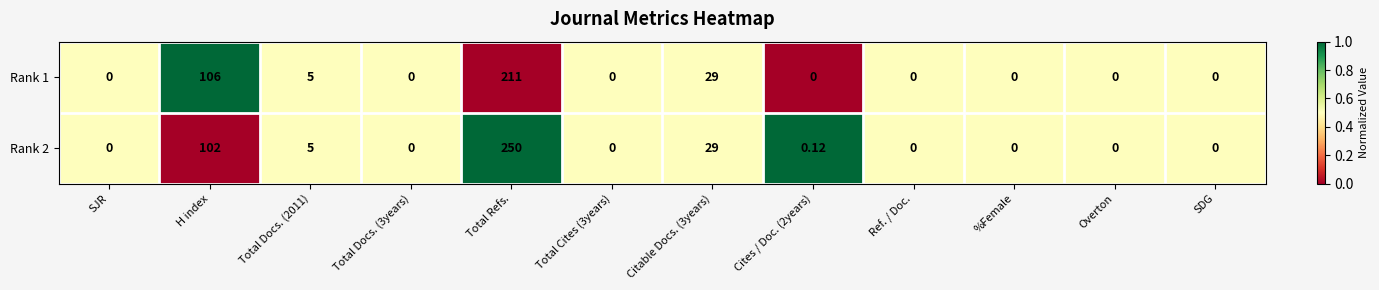

At which category is the sum across all series the highest?

Total Refs.